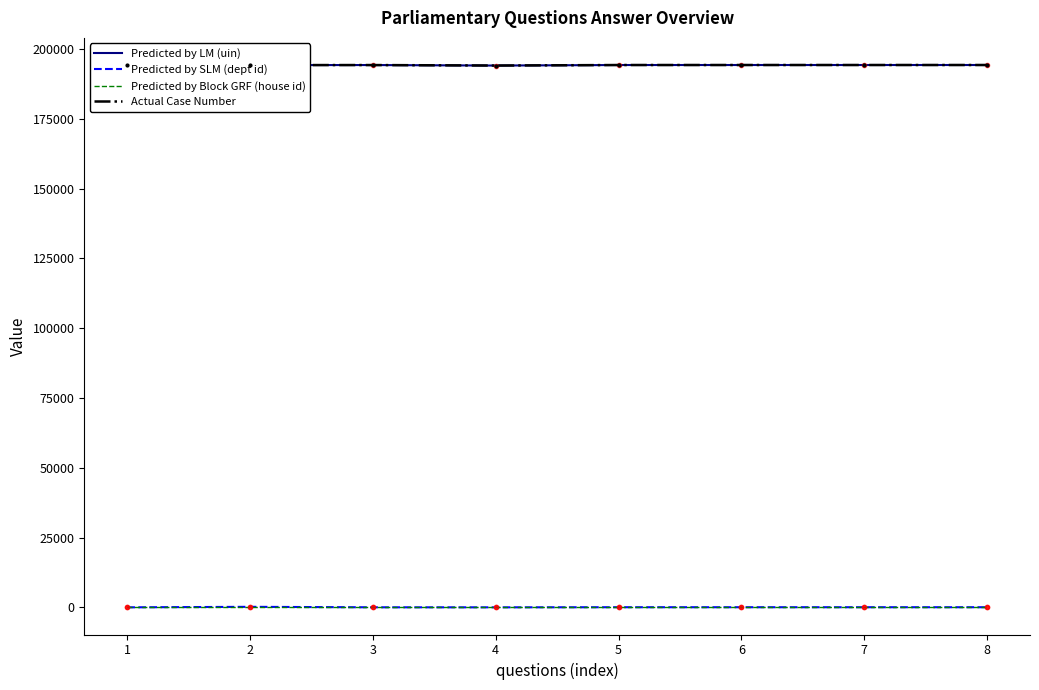

How many lines are shown in the chart?

4